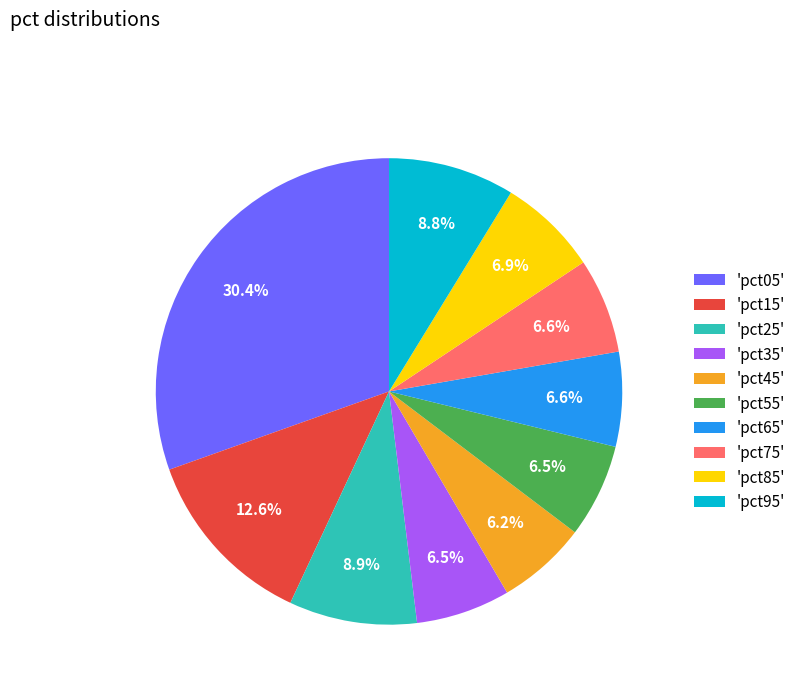

What portion of the pie excludes 'pct45'?

93.8%